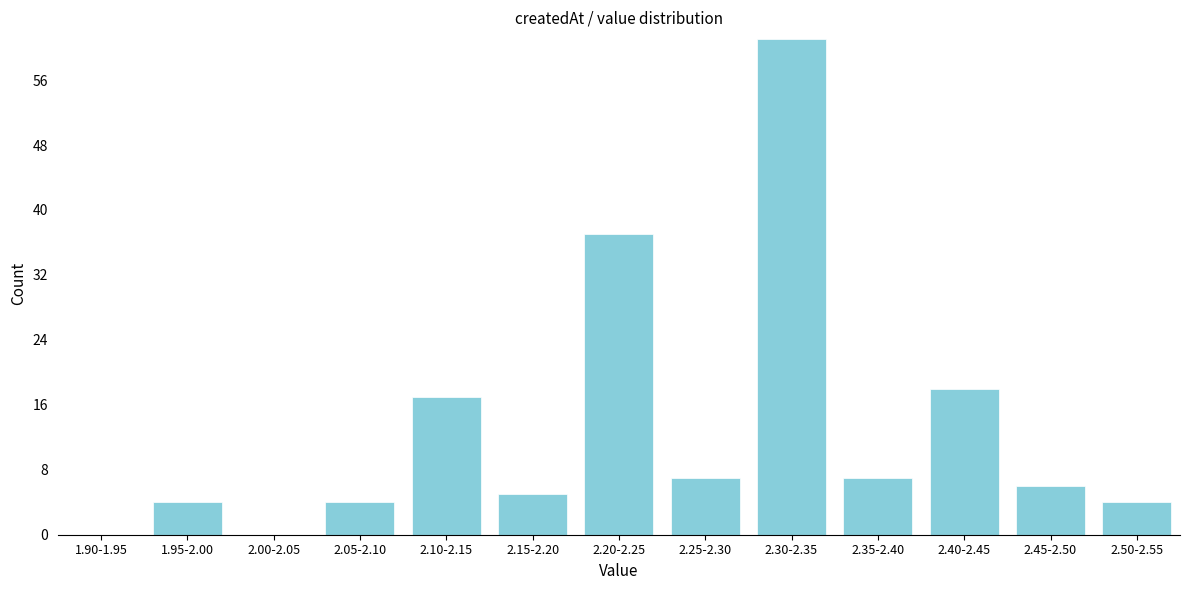

Reading left to right, what are all the values shown in this chart?

1.90-1.95=0	1.95-2.00=4	2.00-2.05=0	2.05-2.10=4	2.10-2.15=17	2.15-2.20=5	2.20-2.25=37	2.25-2.30=7	2.30-2.35=61	2.35-2.40=7	2.40-2.45=18	2.45-2.50=6	2.50-2.55=4